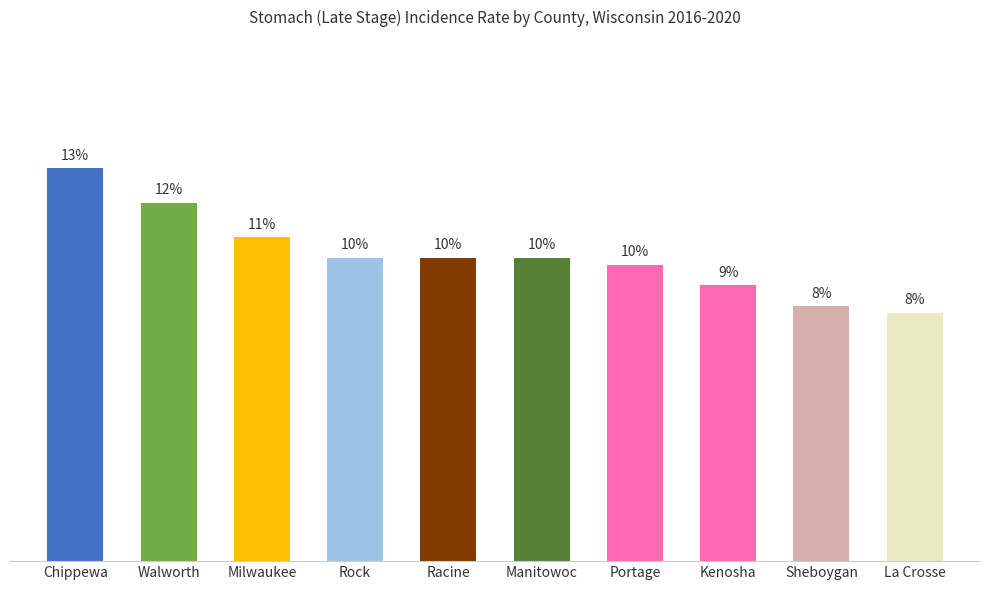

Where is the data nearest to the value 4?

Kenosha